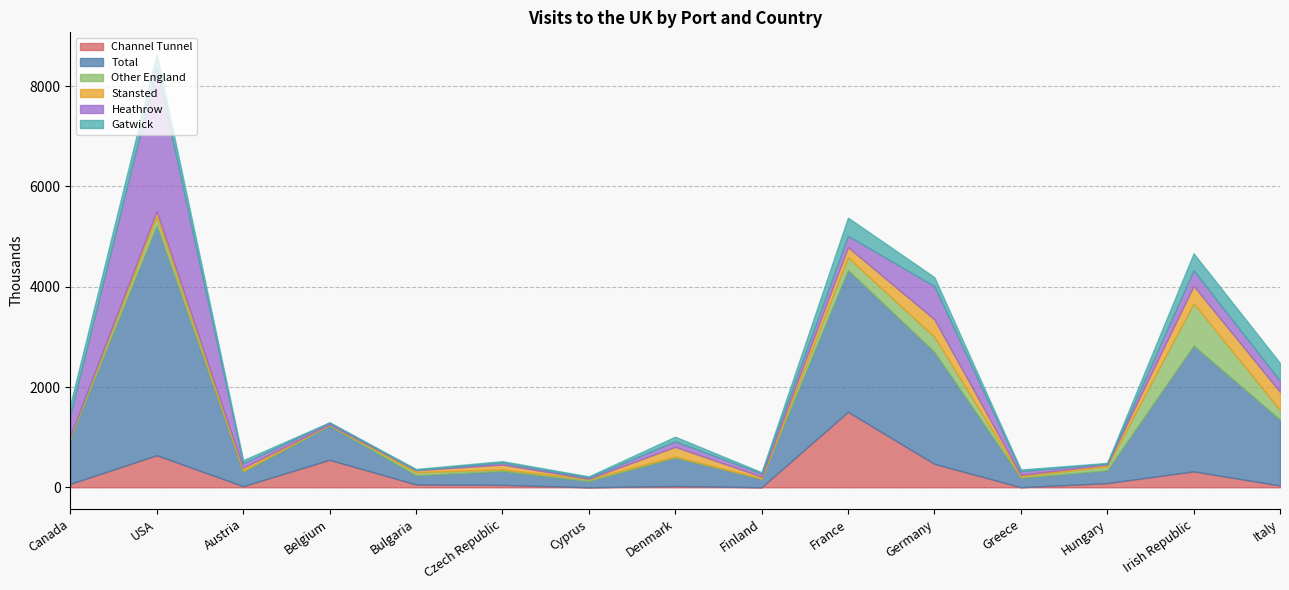

How many values in the Stansted series are below 59?

7